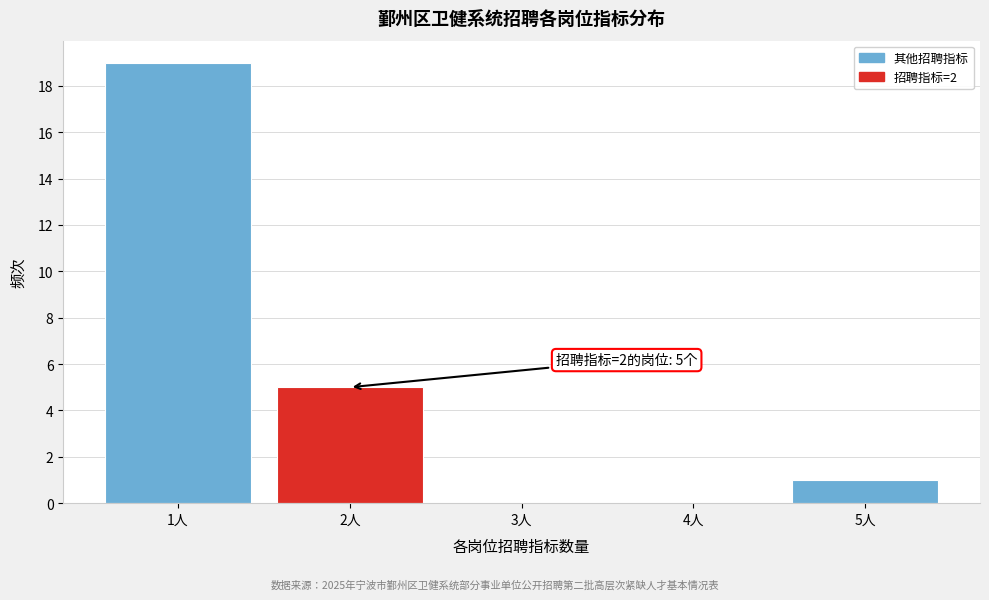

Which range on the x-axis has the tallest bar?

0.5 to 1.5